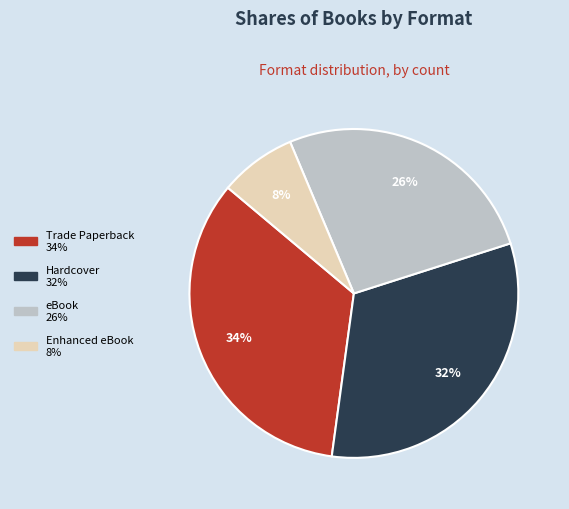

Approximately how many times larger is the value at eBook compared to Trade Paperback?

0.8